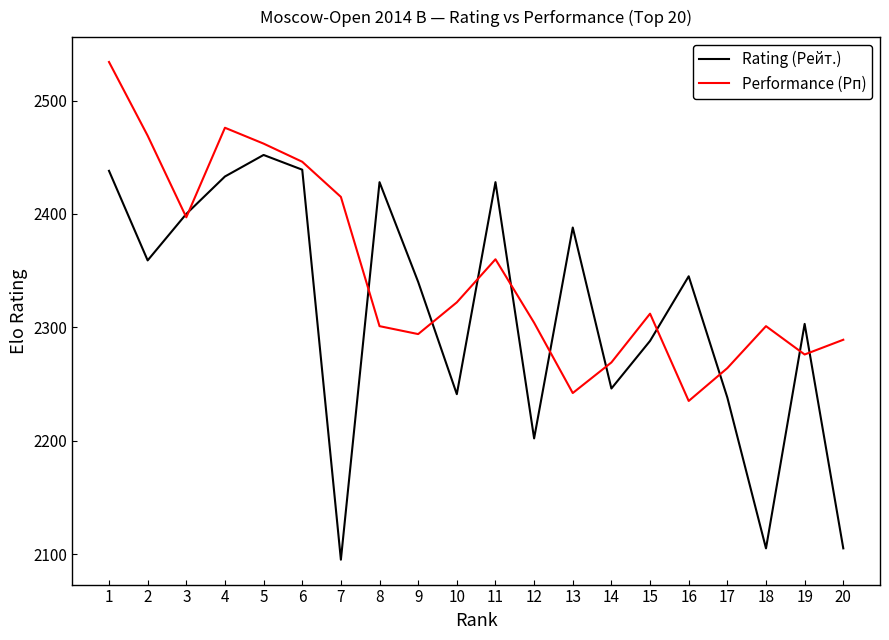

True or false: Performance (Рп) has a value of 4144 at 10.

False